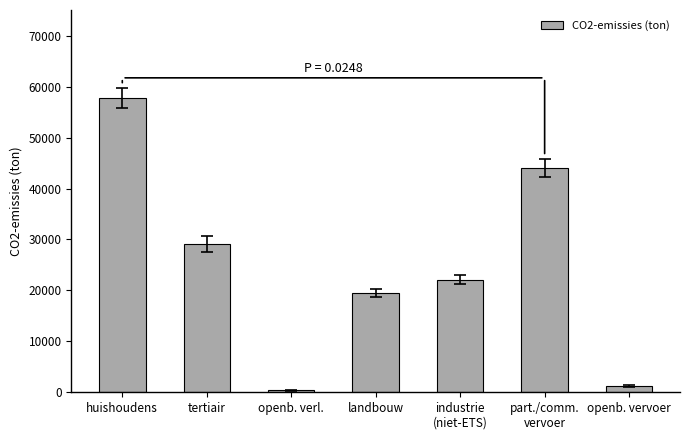

How many categories are shown in the chart?

7